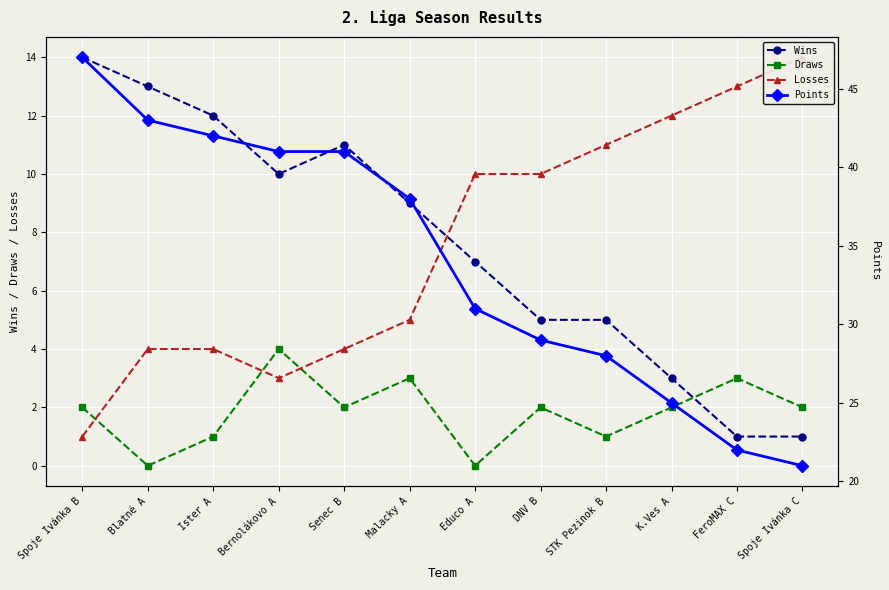

List the series in order of their peak value, highest first.

Points, Wins, Losses, Draws